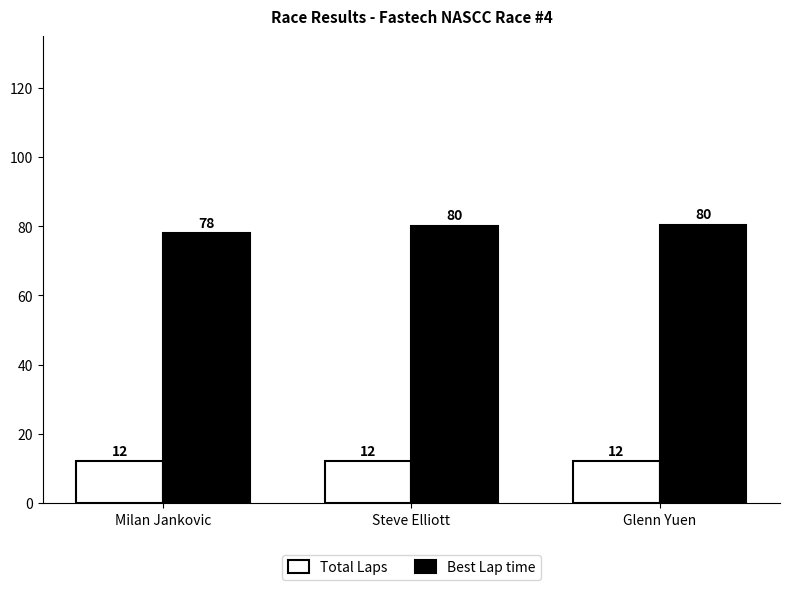

What is the approximate value of Best Lap time at Glenn Yuen?

80.5